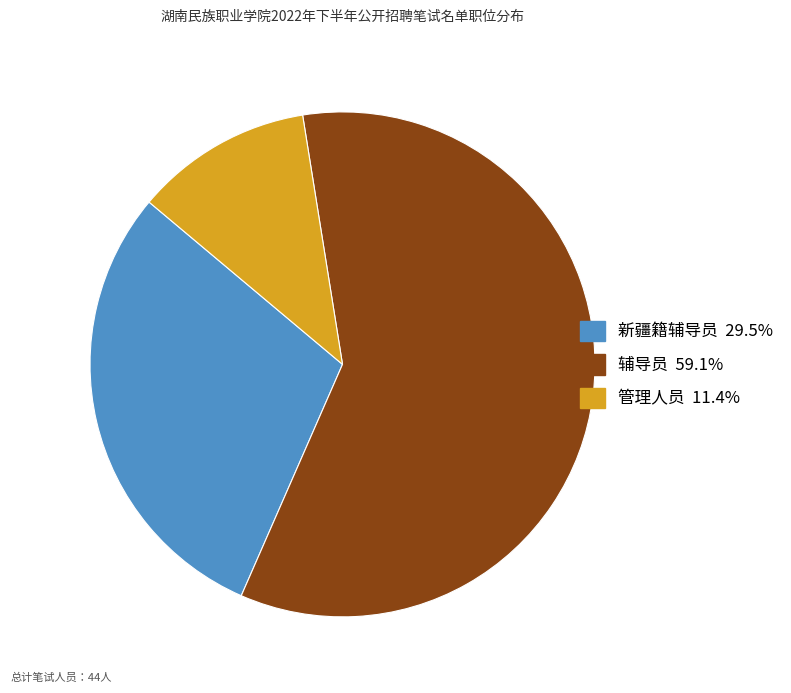

Combined, do 辅导员 and 管理人员 account for over 50%?

Yes